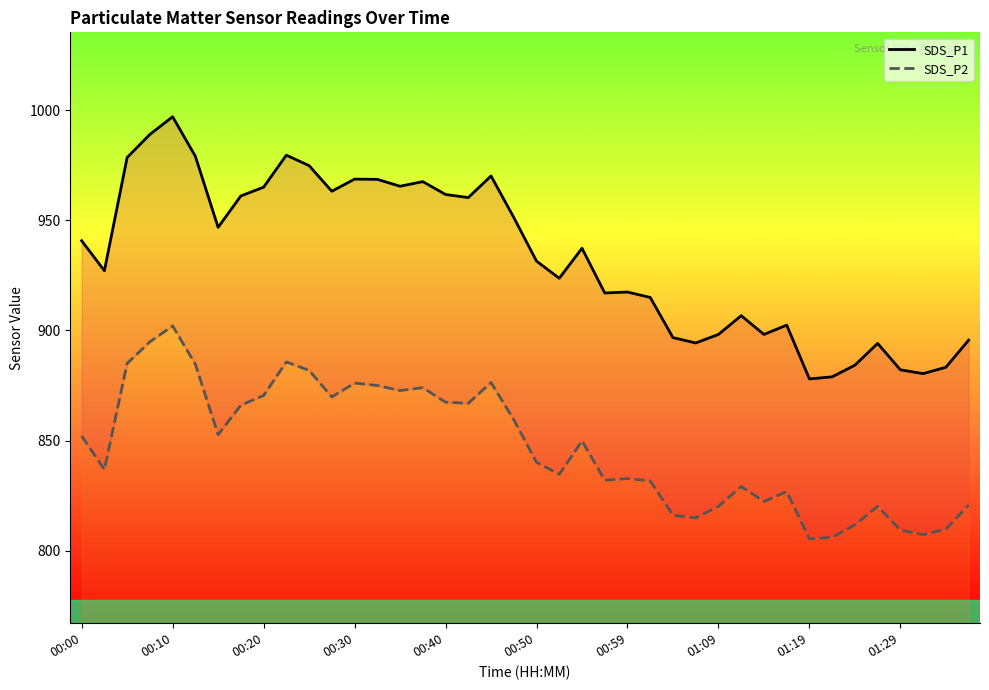

Reading left to right, list all the values displayed in this chart.

SDS_P1: 940.7	927.1	978.5	989.0	997.0	979.1	946.8	961.1	965.0	979.6	974.8	963.2	968.7	968.6	965.5	967.6	961.7	960.3	970.1	951.3	931.5	923.7	937.3	917.0	917.4	915.0	896.7	894.3	898.2	906.7	898.2	902.4	878.0	878.9	884.2	894.1	882.1	880.4	883.3	895.6
SDS_P2: 852.1	836.8	885.0	894.8	902.0	884.7	852.6	866.1	870.4	885.7	881.9	869.8	876.1	875.0	872.7	874.0	867.4	866.9	876.3	859.5	840.1	834.6	849.8	832.0	832.7	831.7	816.0	814.9	820.1	829.1	822.3	826.8	805.4	806.1	811.7	820.1	809.3	807.3	809.7	820.7